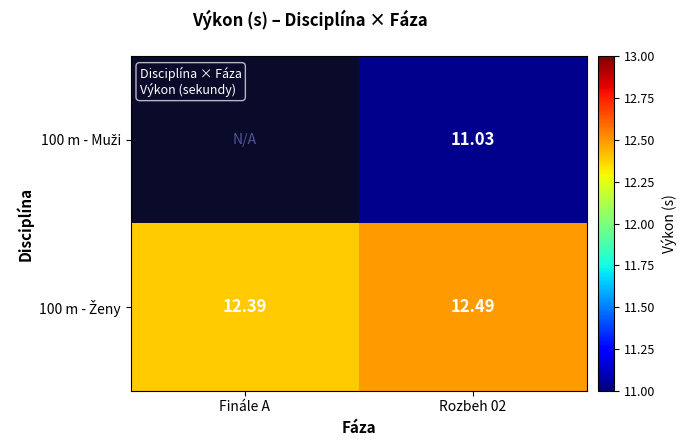

Which series has the largest range (max minus min)?

100 m - Ženy